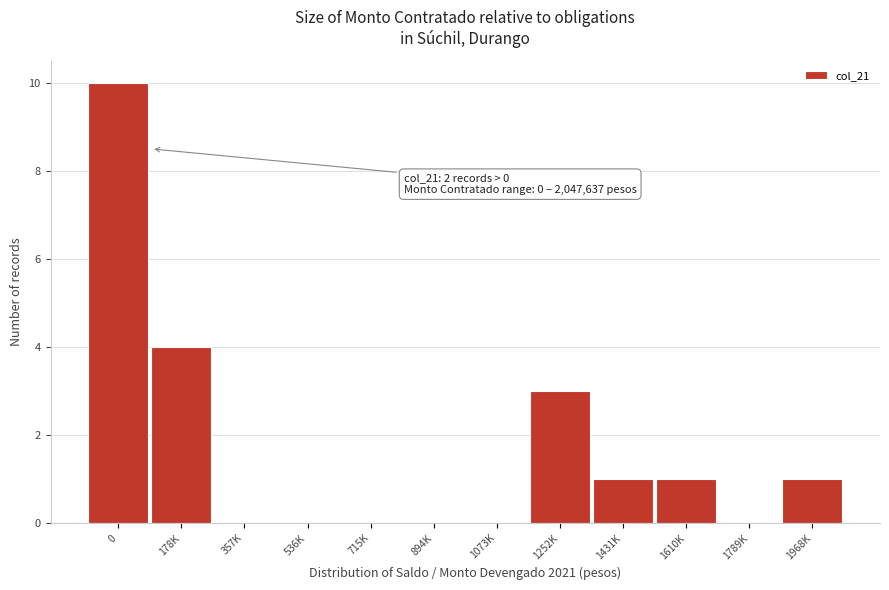

Reading left to right, what are all the values shown in this chart?

0=10	178K=4	357K=0	536K=0	715K=0	894K=0	1073K=0	1252K=3	1431K=1	1610K=1	1789K=0	1968K=1